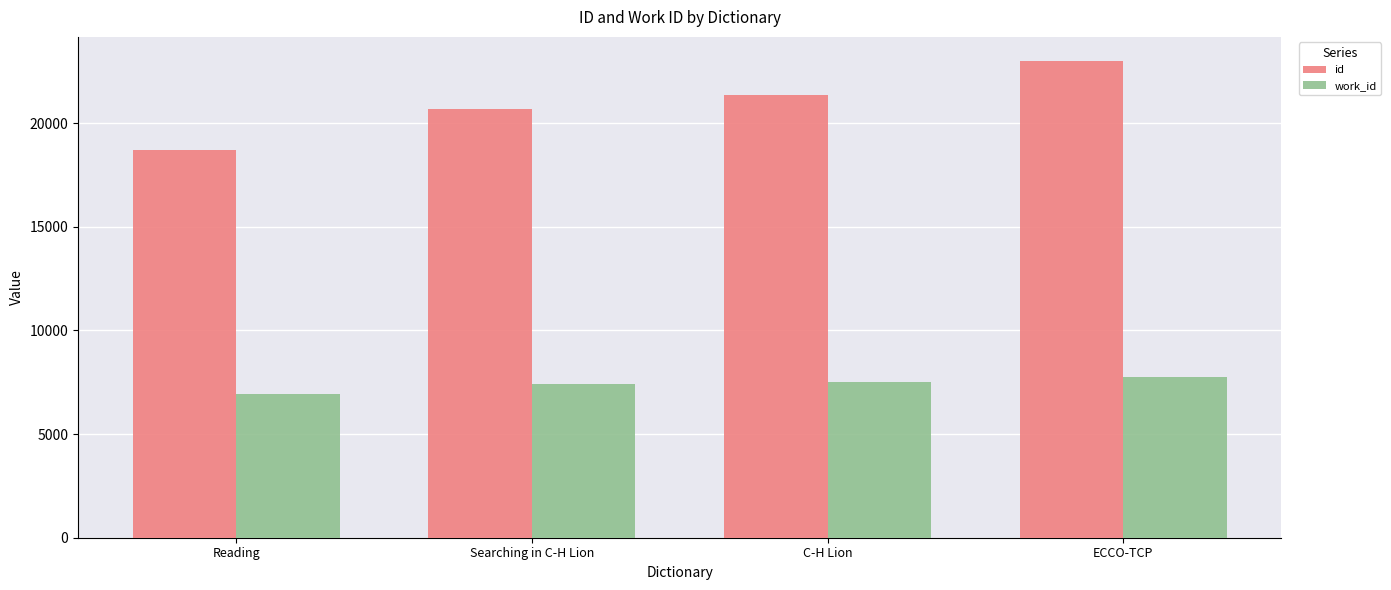

Which category has the highest value across all series?

ECCO-TCP